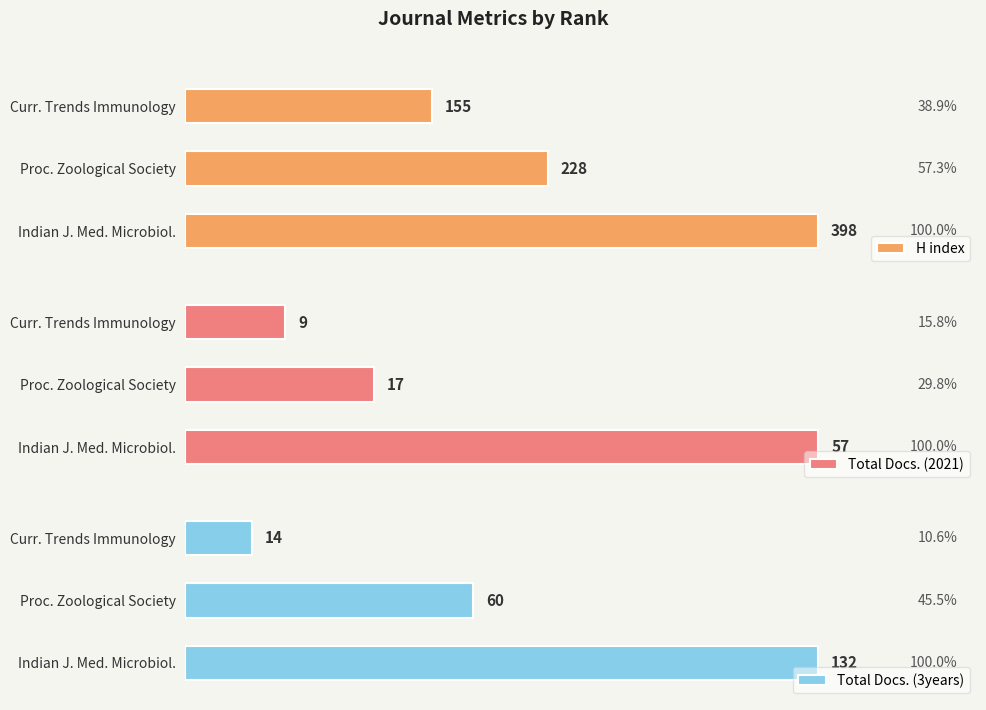

What is the difference between the second highest and minimum values in the Total Docs. (2021) series?

8